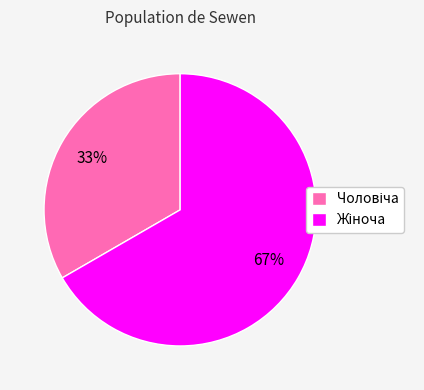

To the nearest percent, what is the average slice percentage?

50%